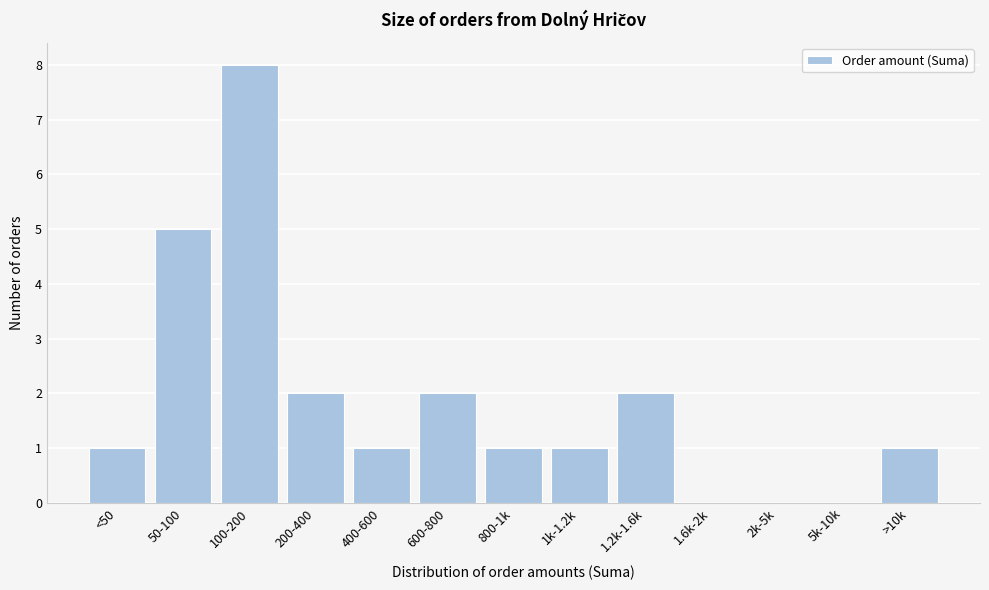

Reading left to right, list all the values displayed in this chart.

<50=1	50-100=5	100-200=8	200-400=2	400-600=1	600-800=2	800-1k=1	1k-1.2k=1	1.2k-1.6k=2	1.6k-2k=0	2k-5k=0	5k-10k=0	>10k=1